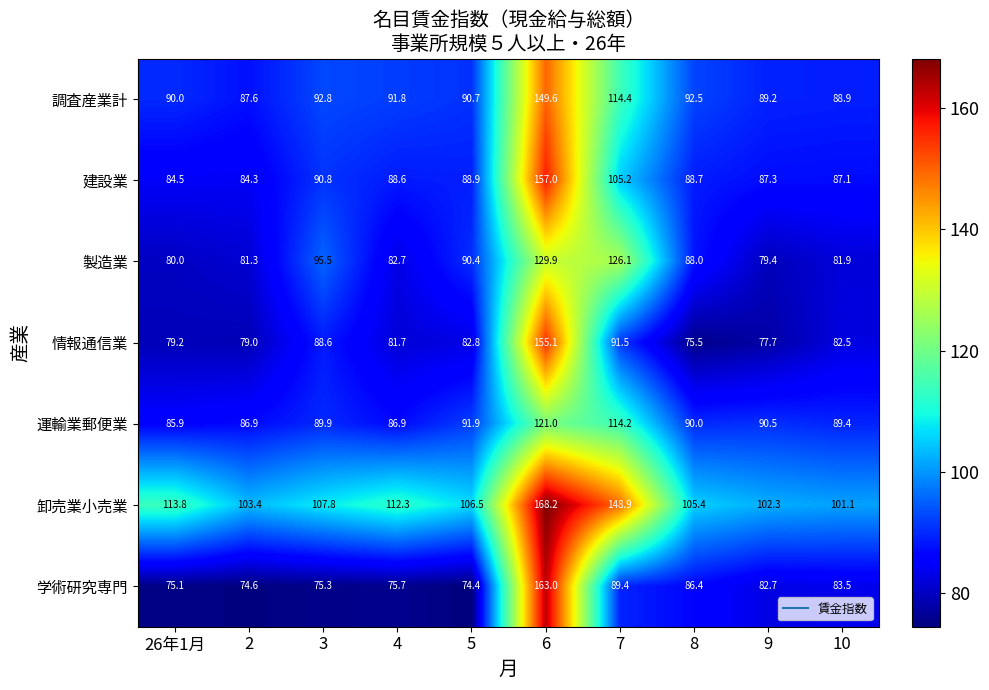

The 卸売業小売業 series shows 98.6 at 6. True or false?

False